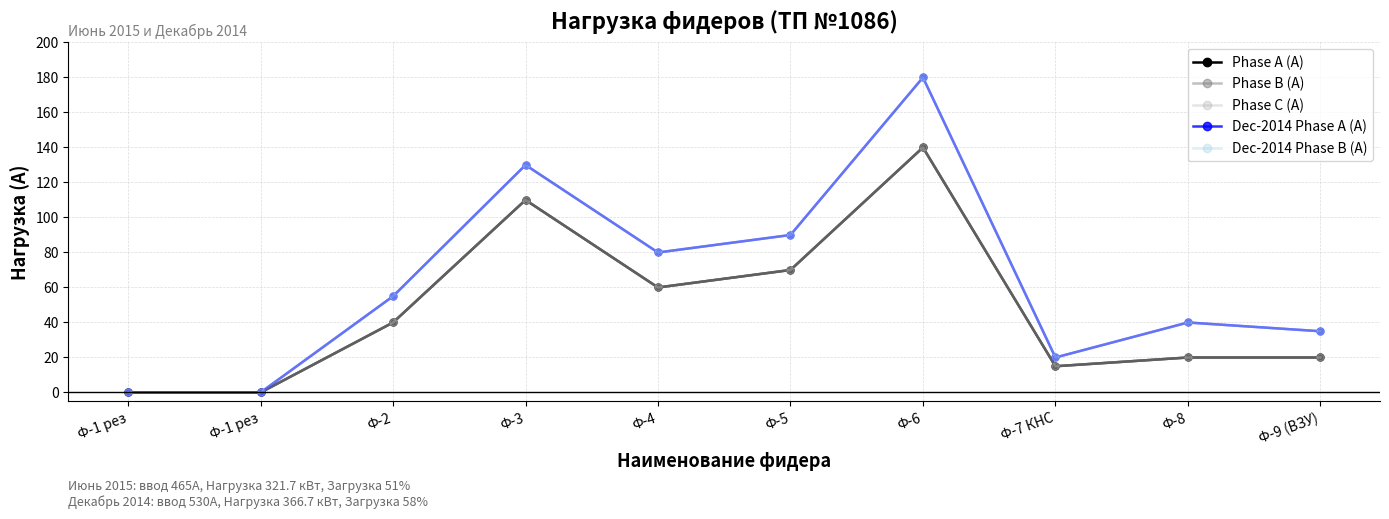

What is the total value across all series at Ф-4?

340